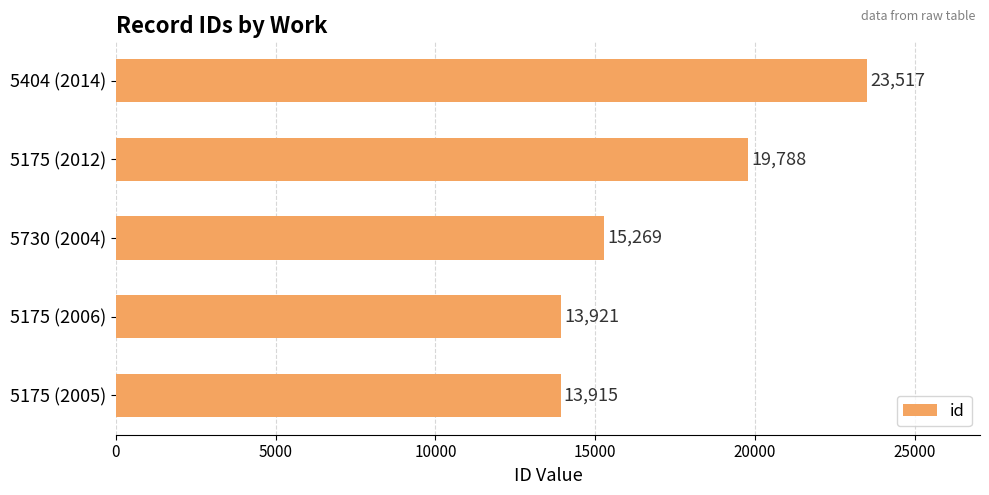

List the labels in order of value, largest first.

5404 (2014), 5175 (2012), 5730 (2004), 5175 (2006), 5175 (2005)